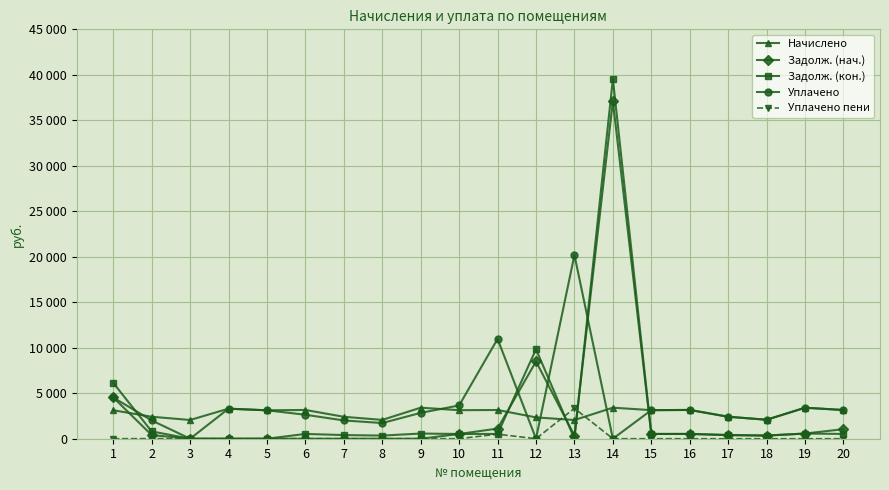

The Уплачено series shows 2870.9 at 7. True or false?

False